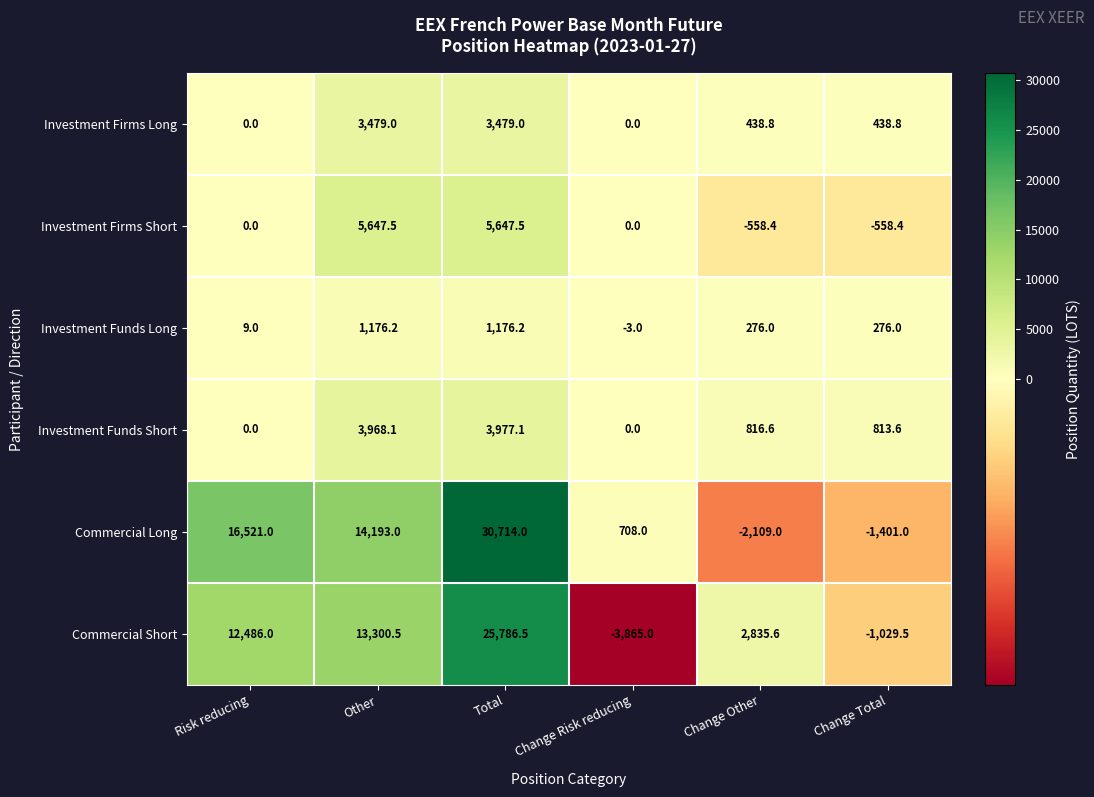

List the series in order of their peak value, highest first.

Commercial Long, Commercial Short, Investment Firms Short, Investment Funds Short, Investment Firms Long, Investment Funds Long